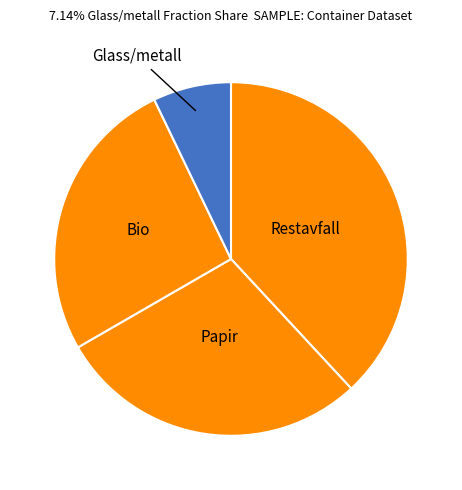

Is there a majority slice in this chart?

No